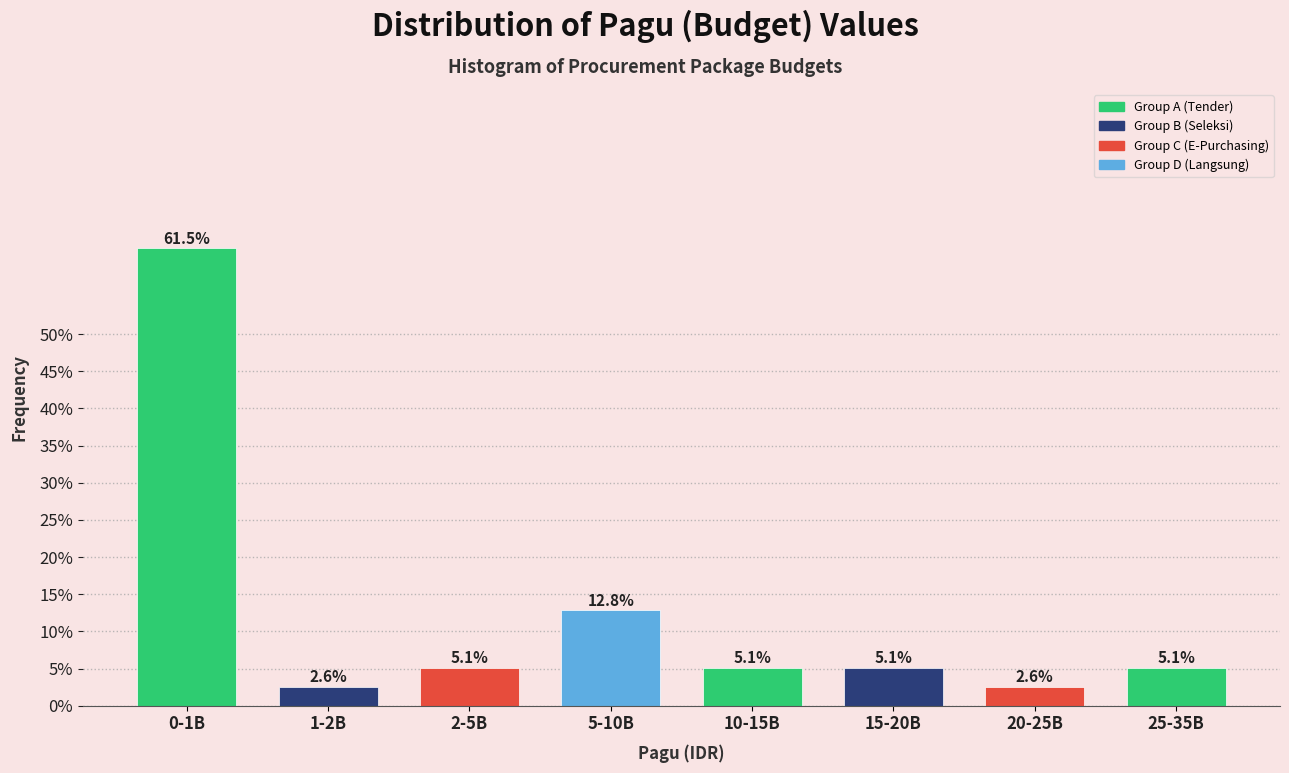

Reading right to left, transcribe all the data shown in this chart.

5.1	2.6	5.1	5.1	12.8	5.1	2.6	61.5